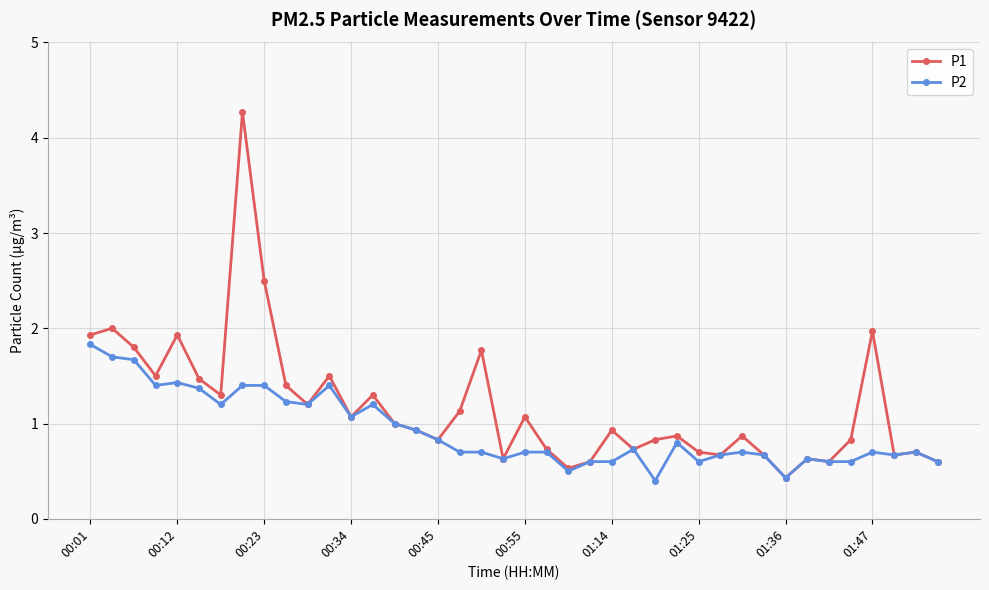

True or false: P2 has more than 2 interior local peaks.

True